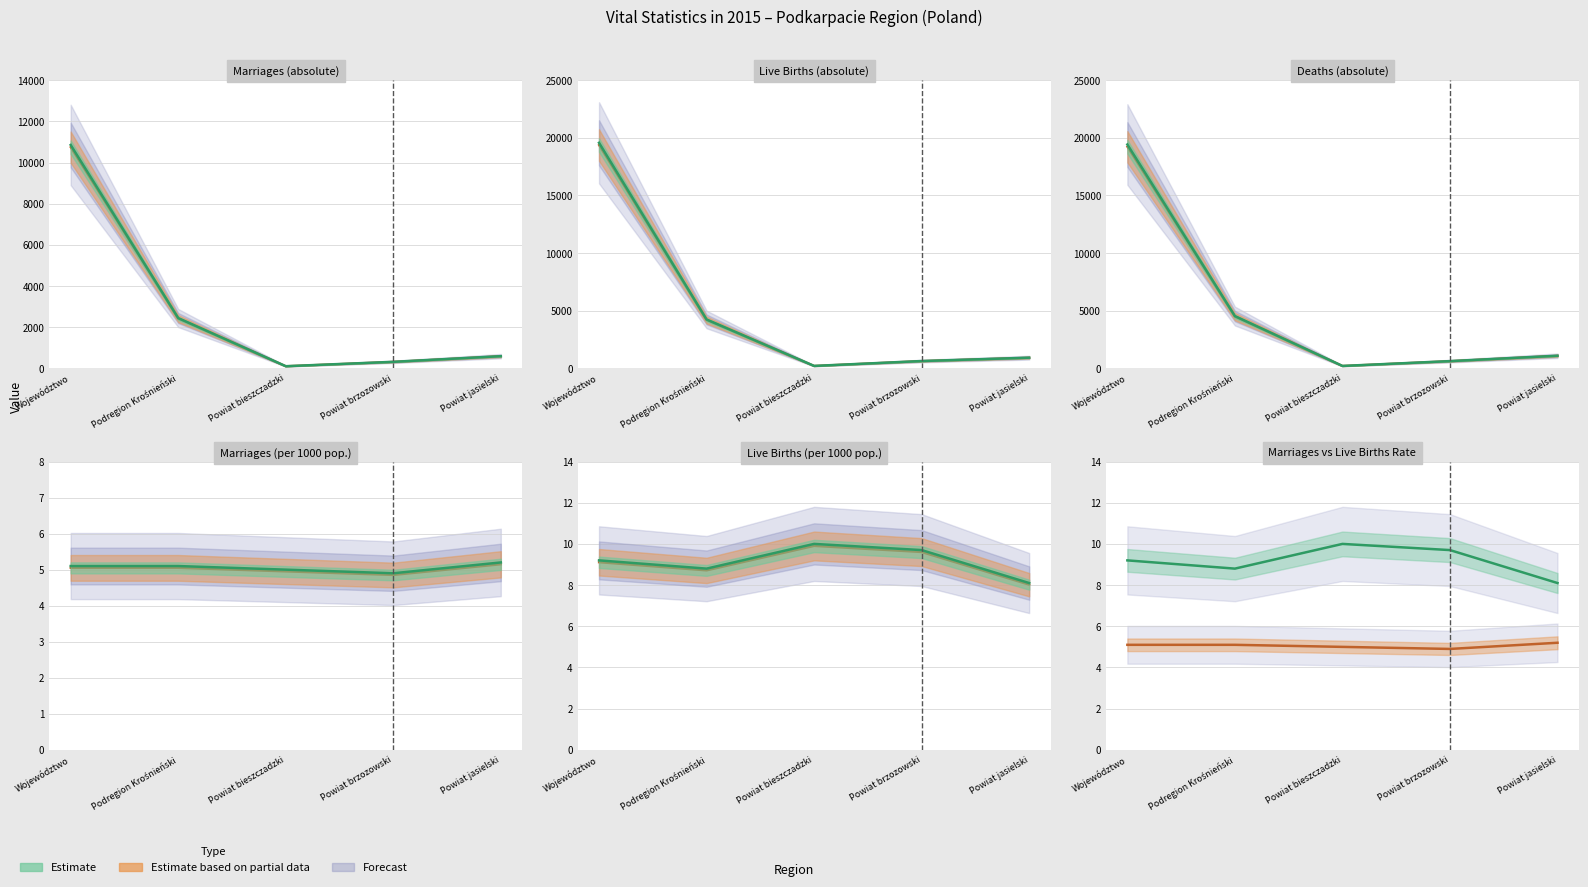

True or false: Deaths (abs) and Marriages (abs) cross at least once.

False